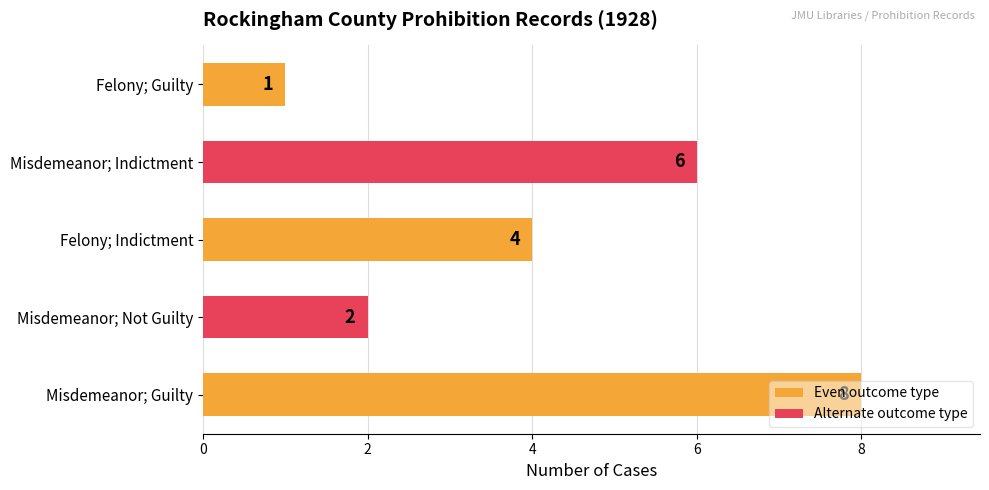

What is the sum of all values?

21